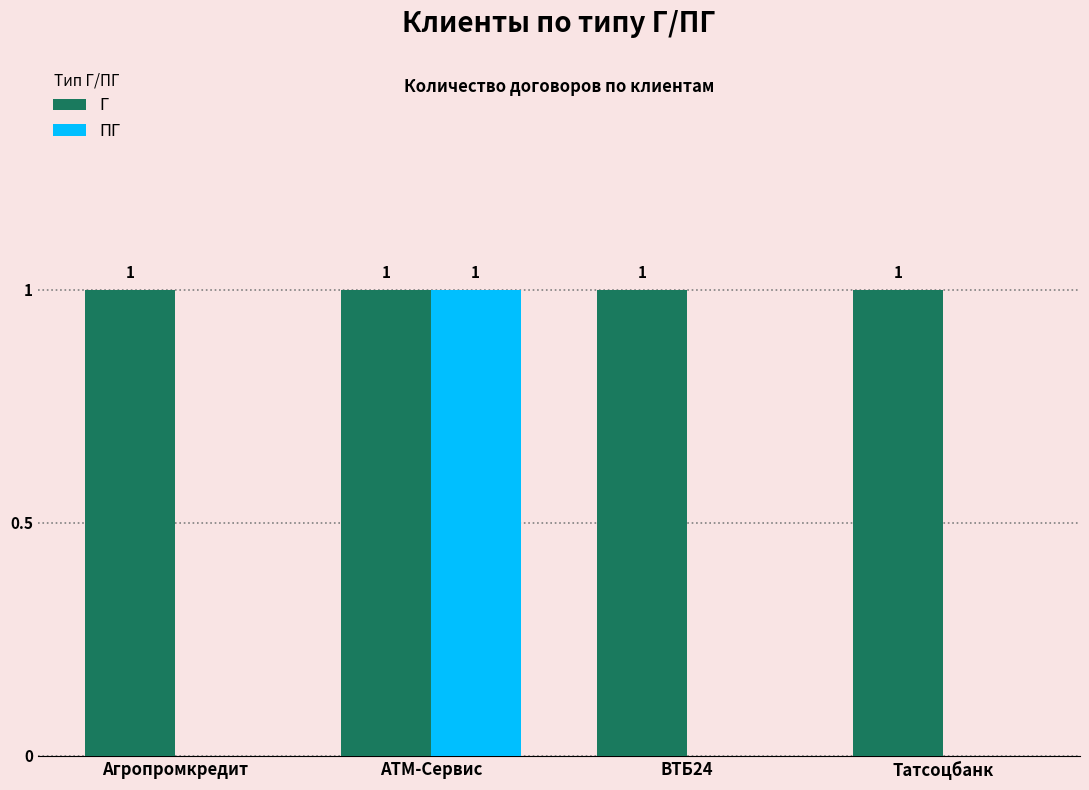

Is it true that Г equals 2 at Агропромкредит?

False